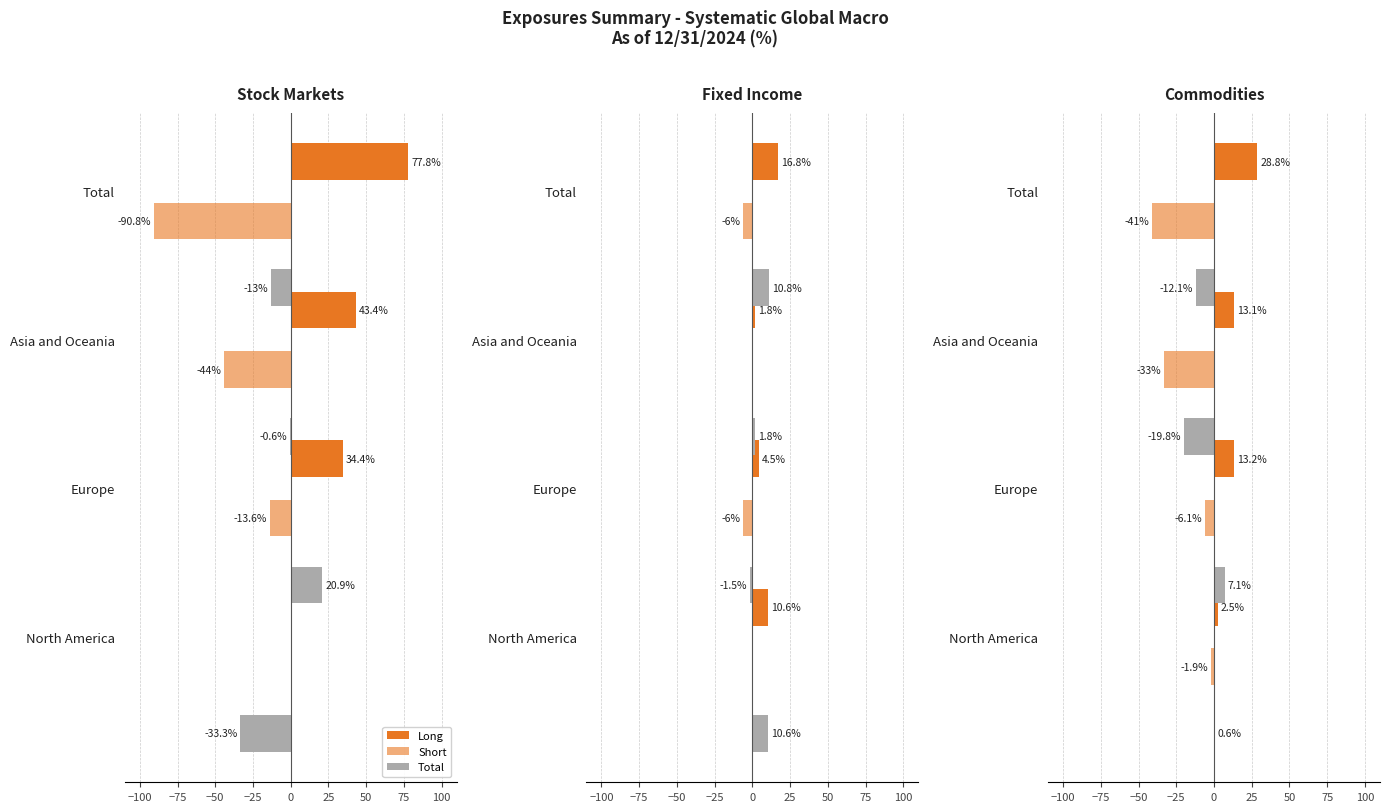

How many values in the Long series exceed 13?

3